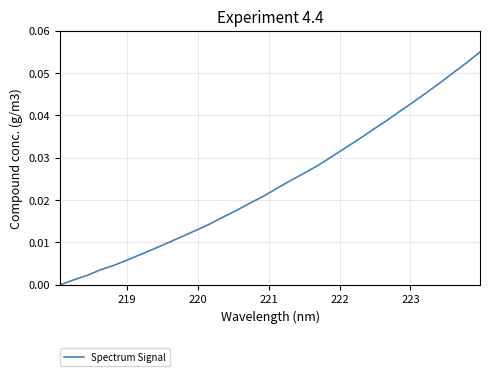

Reading right to left, extract all data points from this chart.

0.1	0.1	0.1	0.0	0.0	0.0	0.0	0.0	0.0	0.0	0.0	0.0	0.0	0.0	0.0	0.0	0.0	0.0	0.0	0.0	0.0	0.0	0.0	0.0	0.0	0.0	0.0	0.0	0.0	0.0	0.0	0.0